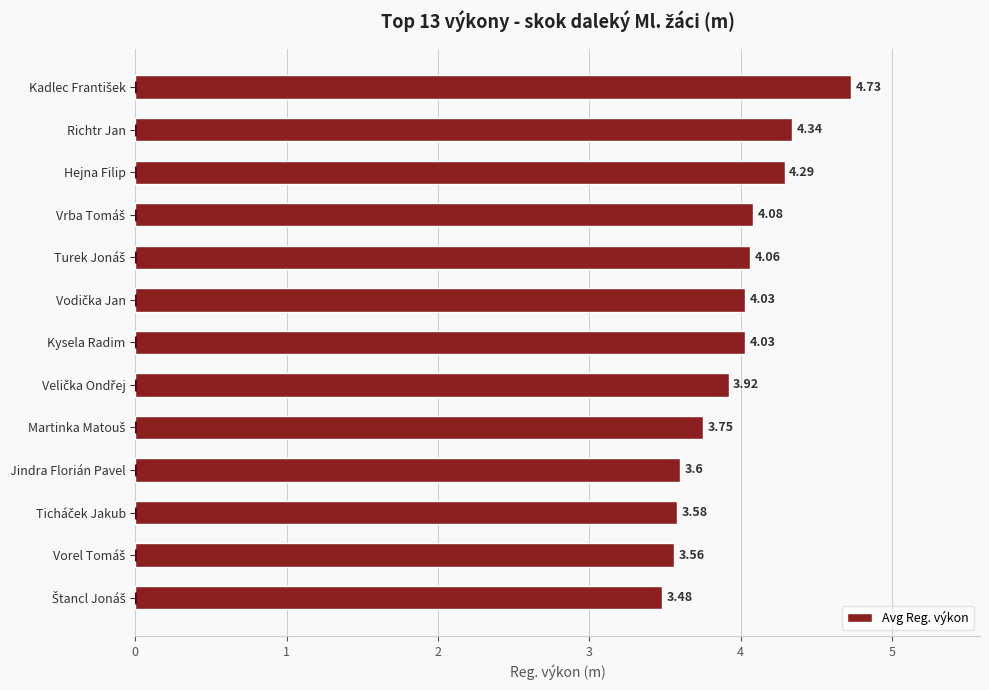

What is the sum of all values?

51.5